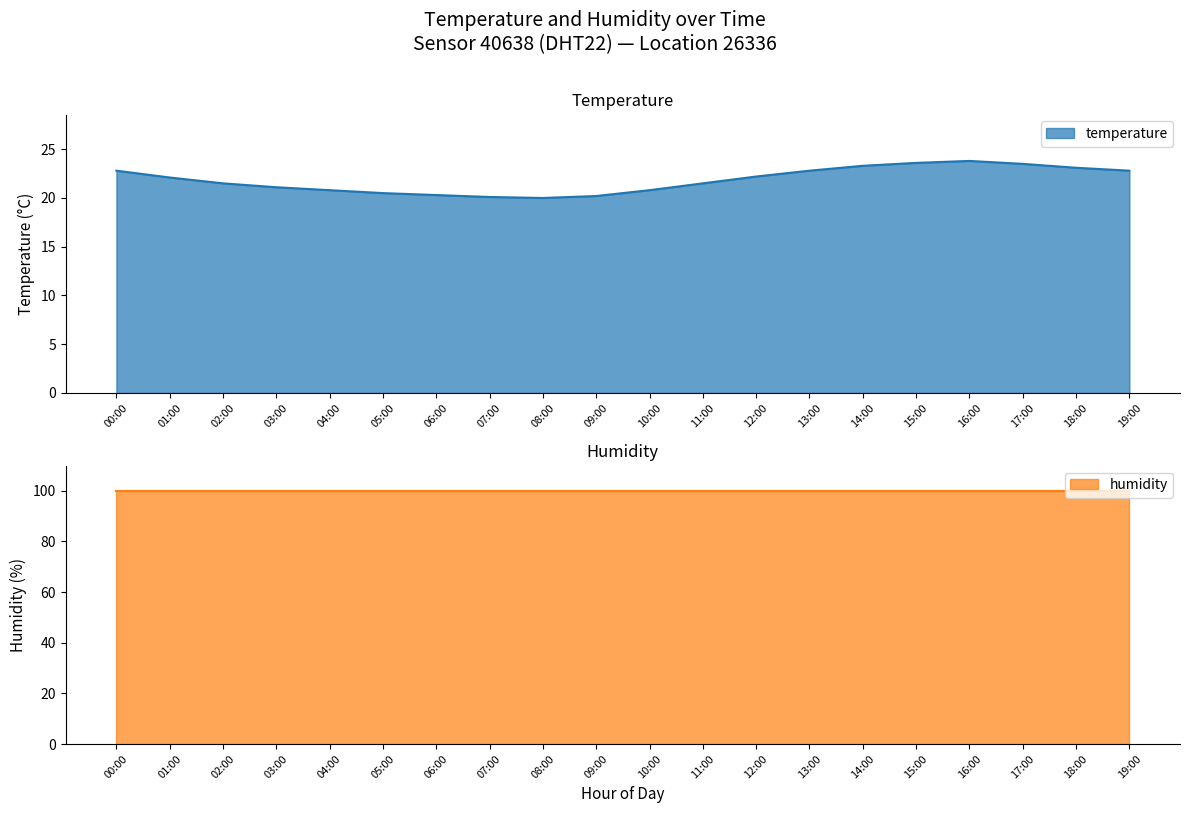

At which category does the data reach its first local peak?

16:00